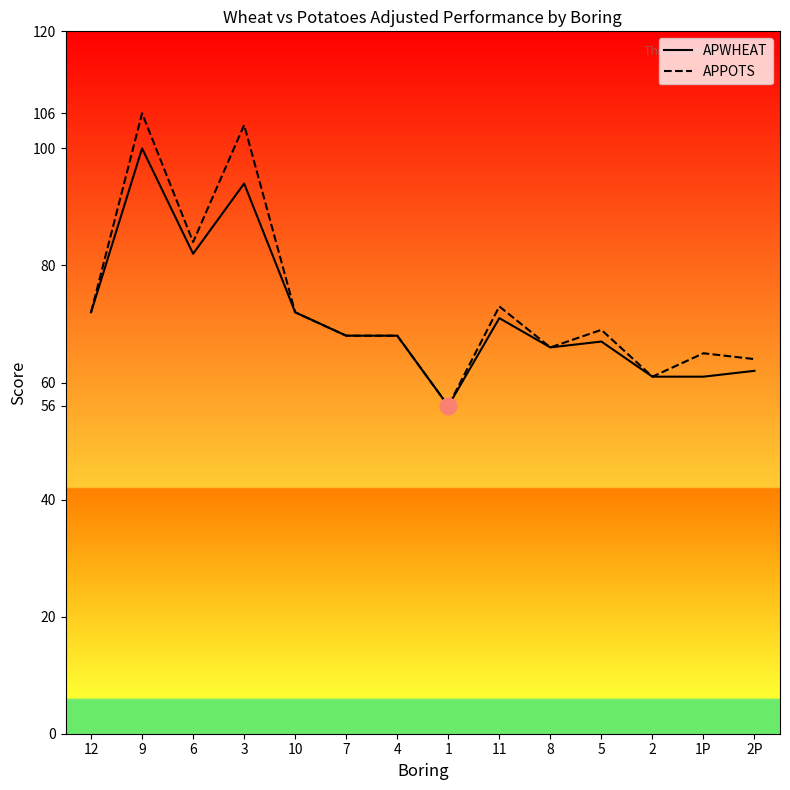

Is the value of APPOTS at 3 greater than the value of APWHEAT at 7?

Yes